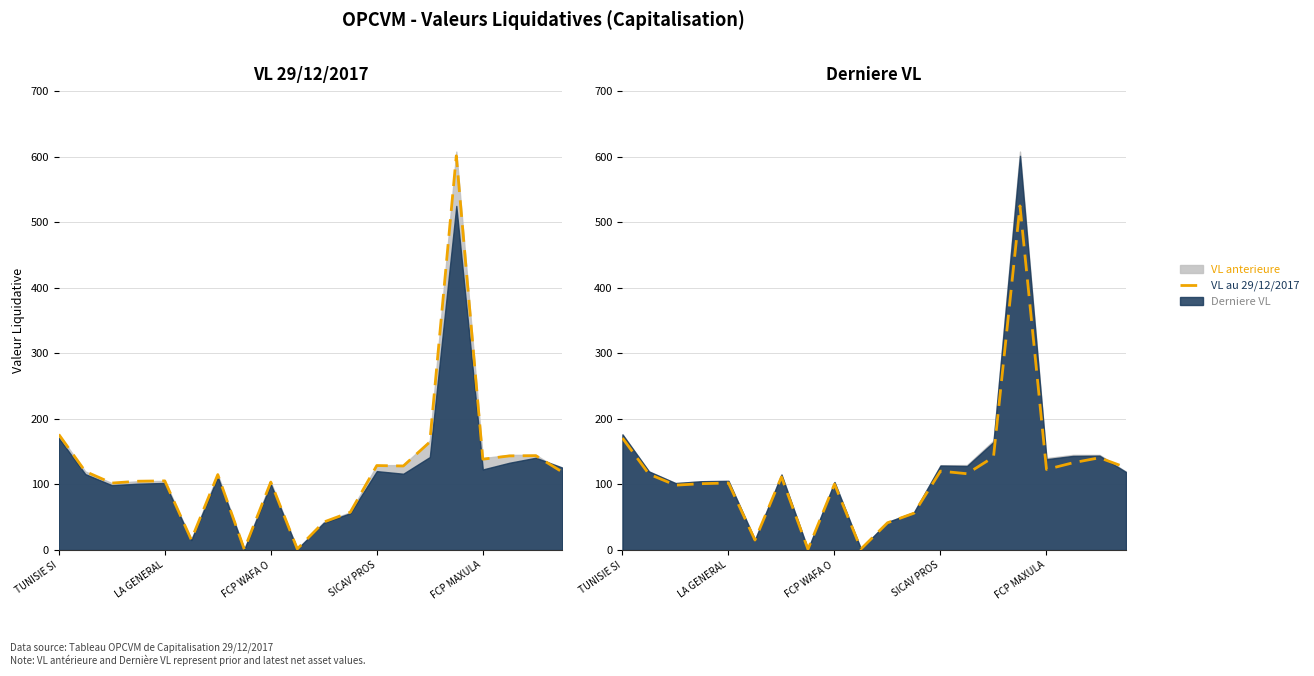

Does the chart have visible grid lines?

Yes